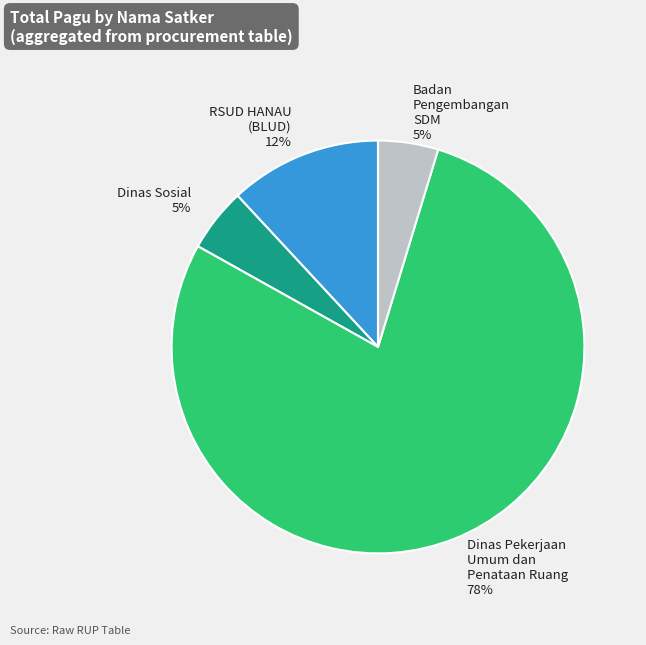

Does any single category account for the majority?

Yes